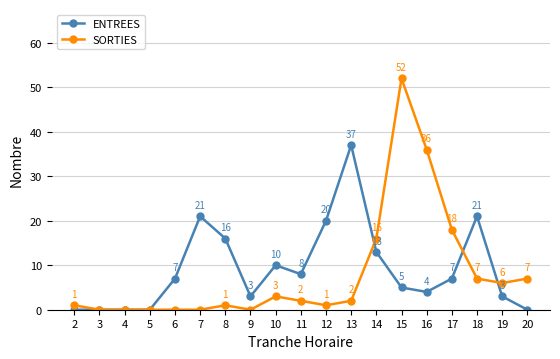

What is the value of the SORTIES point at the 9th from the left?

3